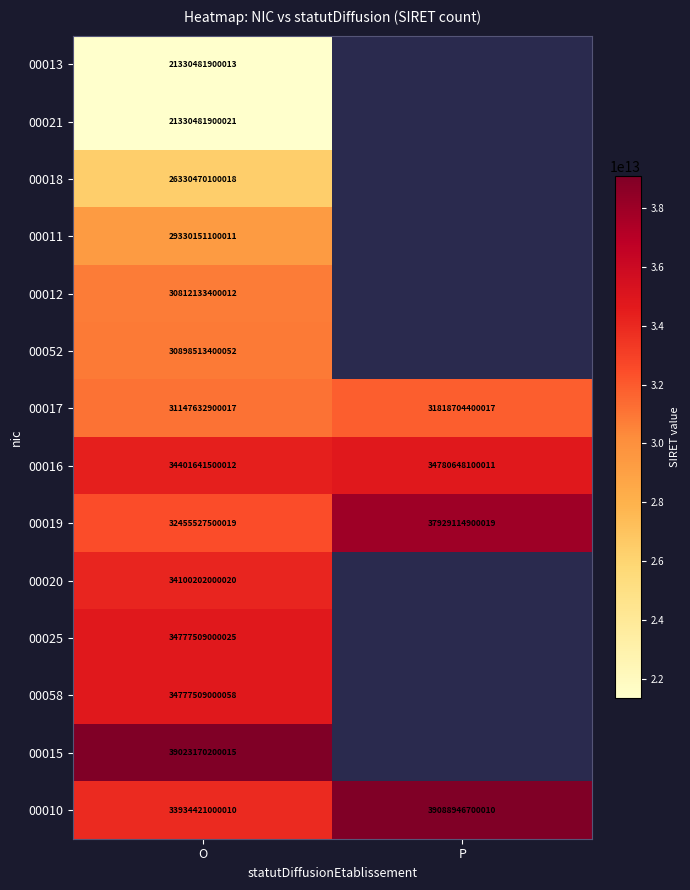

Which category has the highest value in the 00016 series?

P